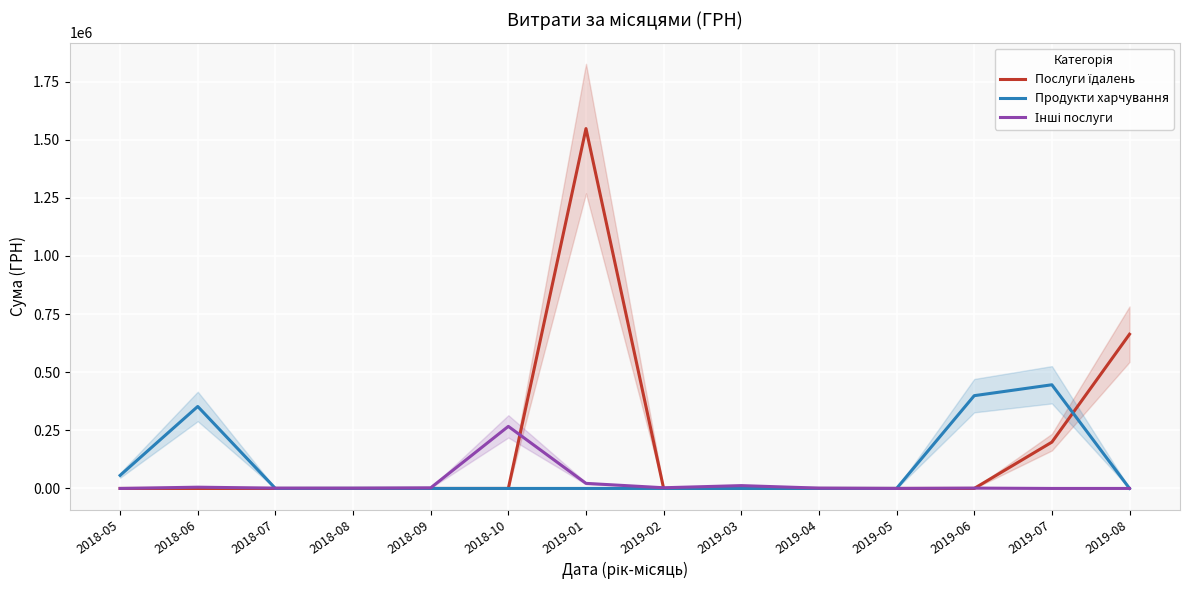

True or false: Інші послуги has a value of 135.5 at 2019-05.

True